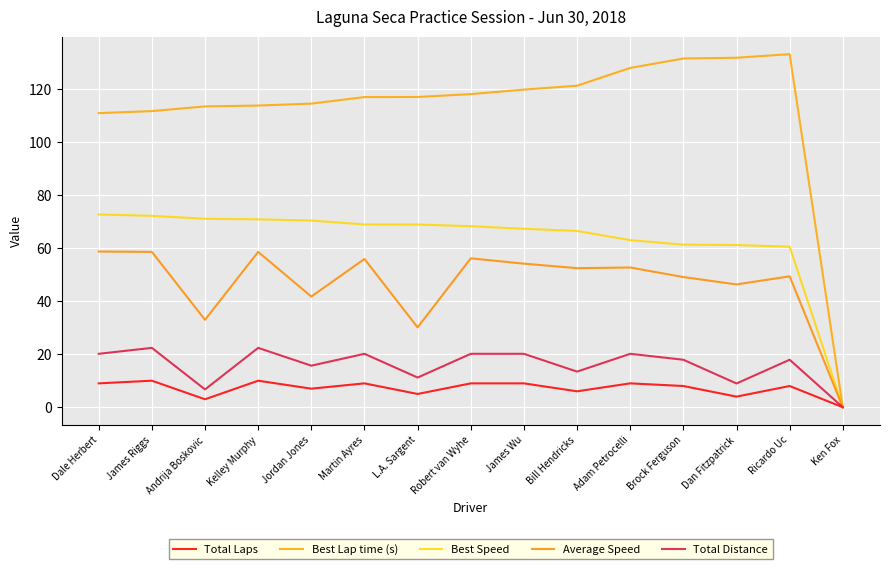

What is the difference between the highest and lowest values at Ricardo Uc?

125.1